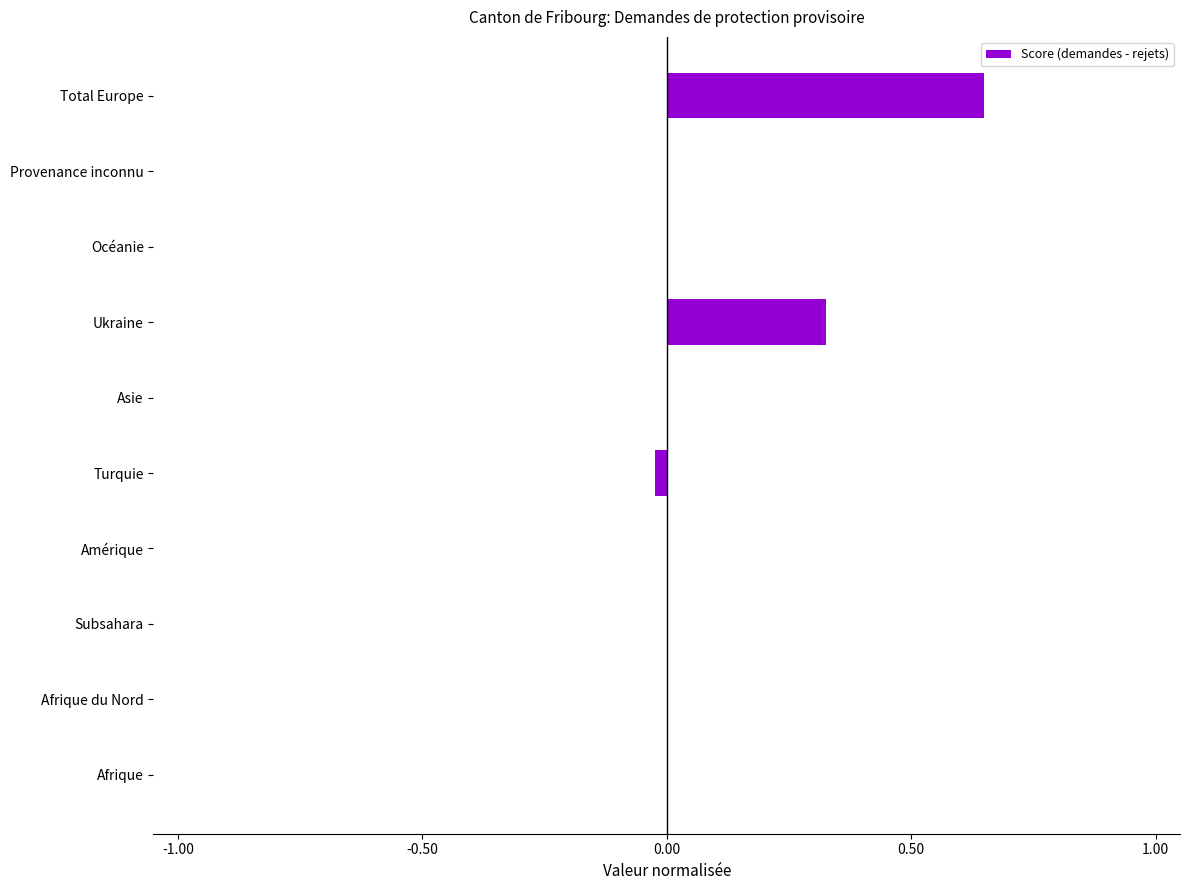

What is the change in value from Ukraine to Océanie?

-0.3